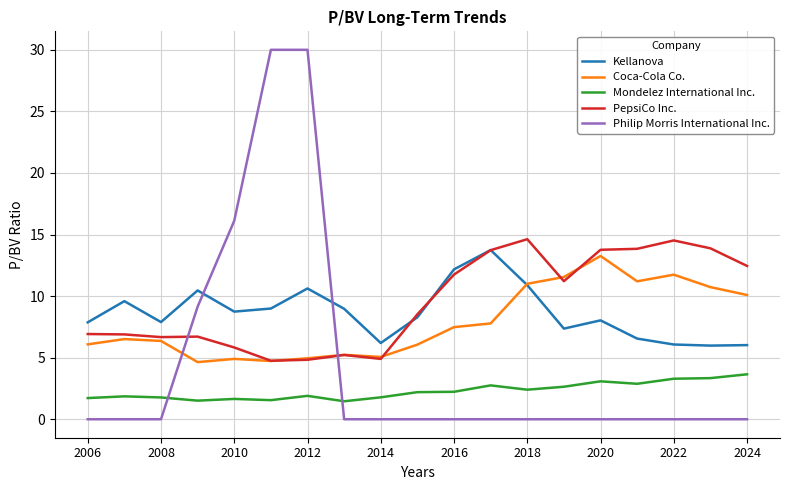

Which series has the widest spread of values?

Philip Morris International Inc.